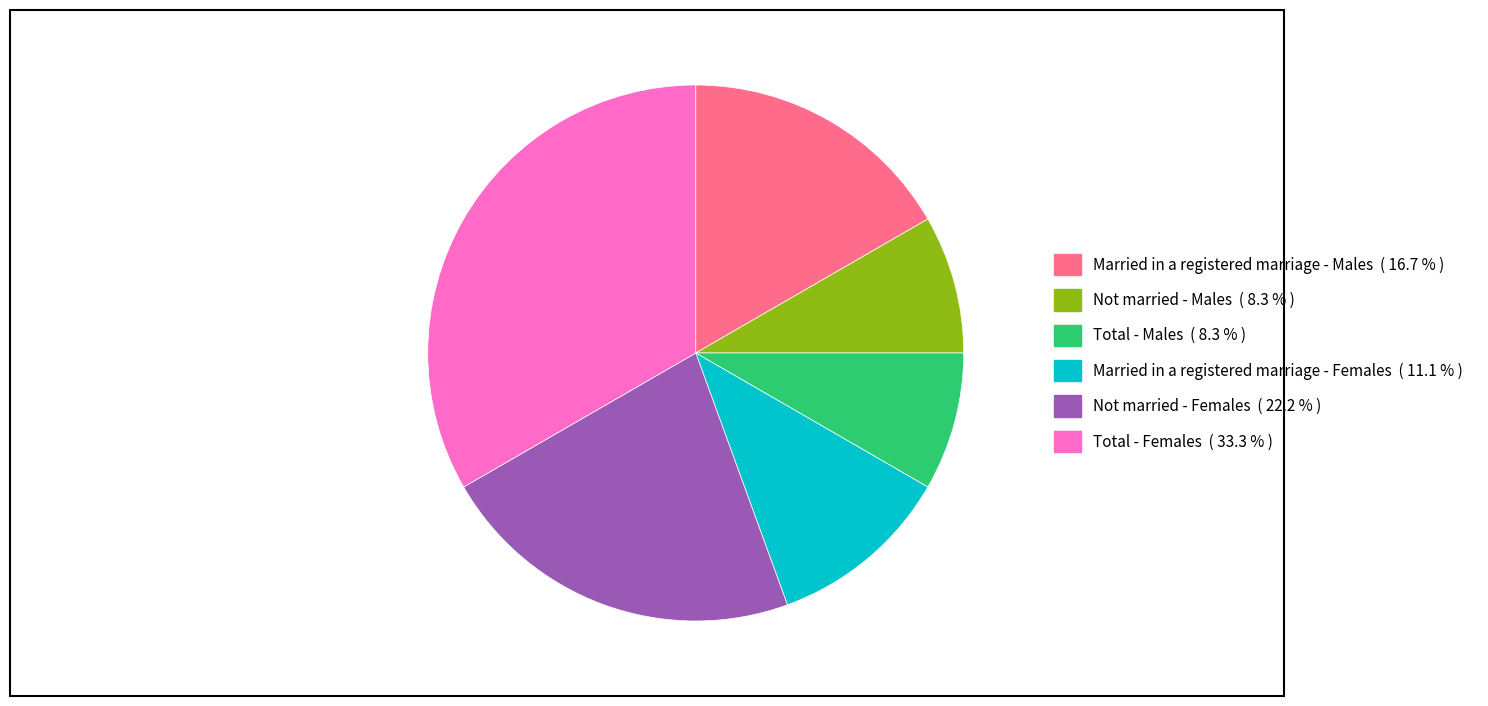

Count the number of slices in the pie.

6